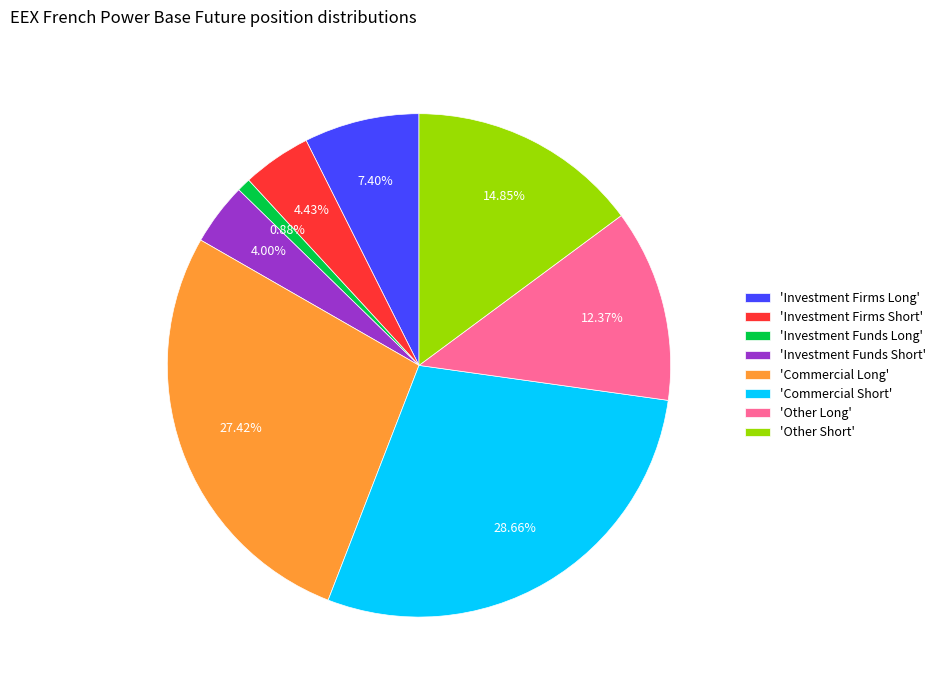

How many segments does this pie chart have?

8